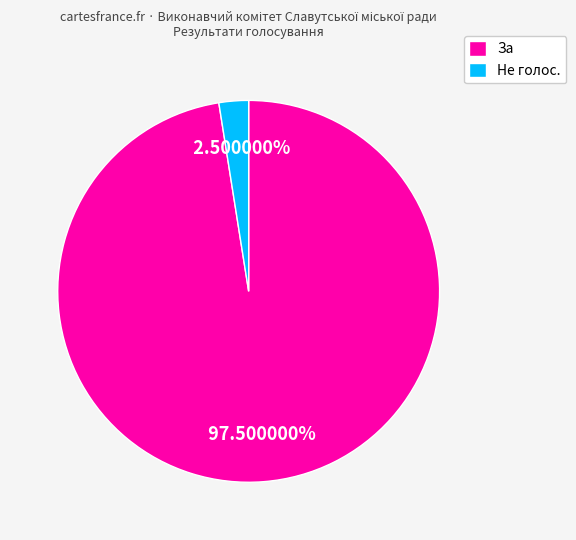

How many slices are in this pie chart?

2